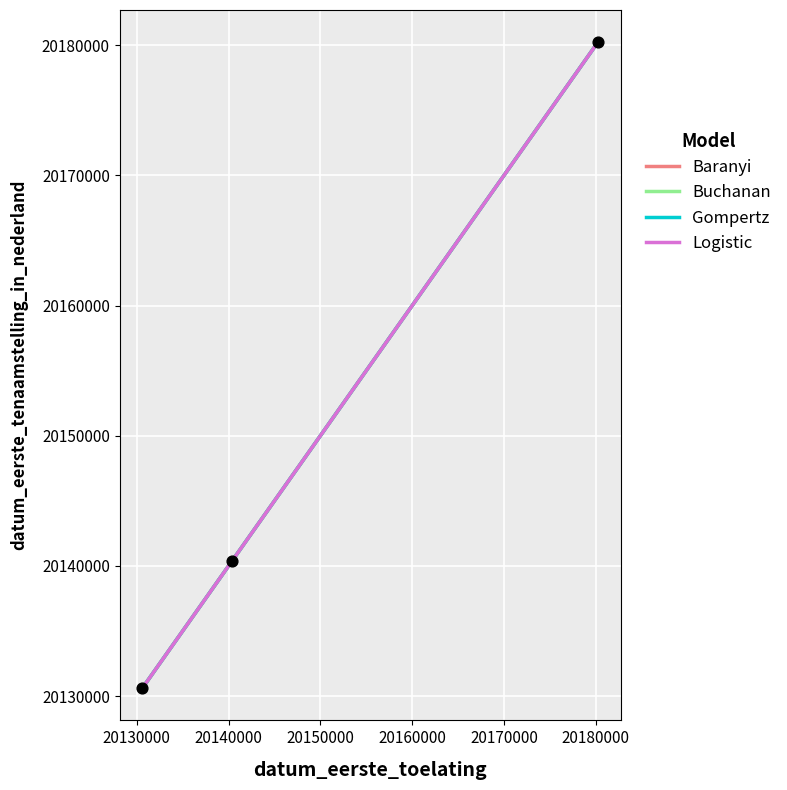

Does the chart have visible grid lines?

Yes